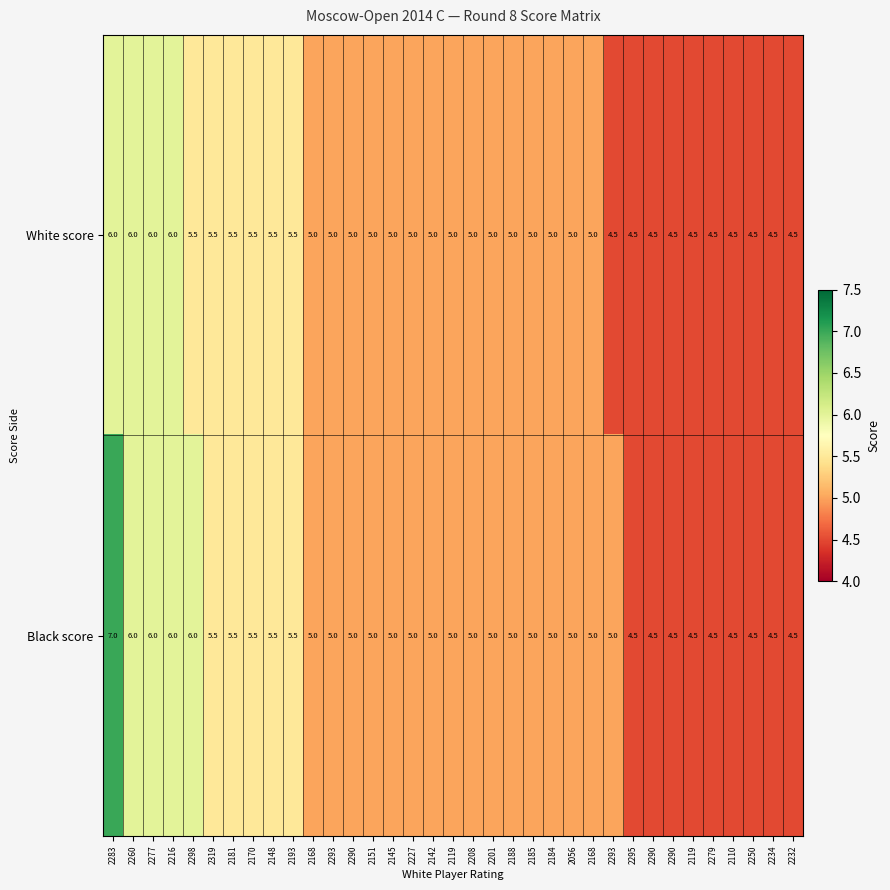

Which label corresponds to the largest value in the chart?

2283